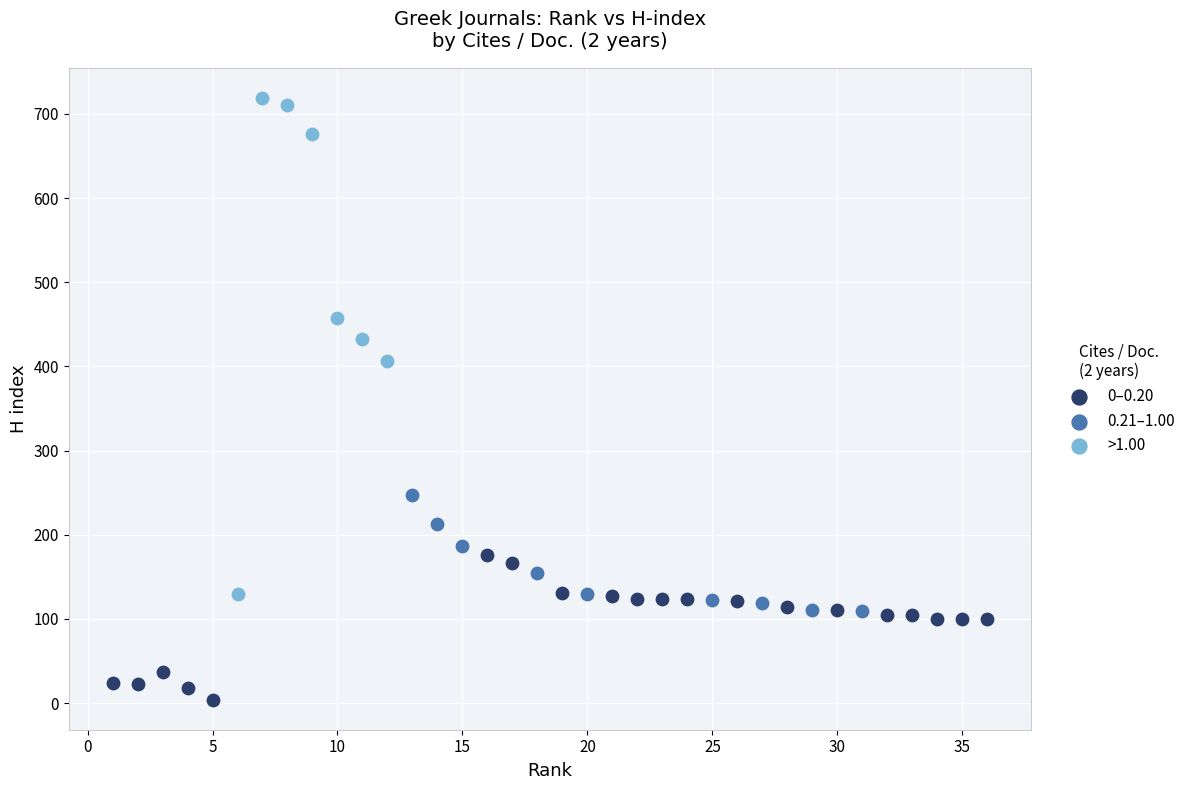

What are all the series names shown in the legend?

0–0.20, 0.21–1.00, >1.00